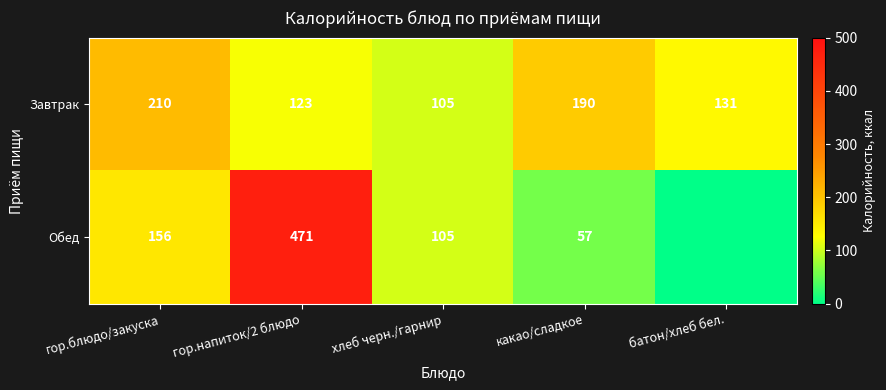

What is the difference between the maximum and minimum values in the Завтрак series?

105